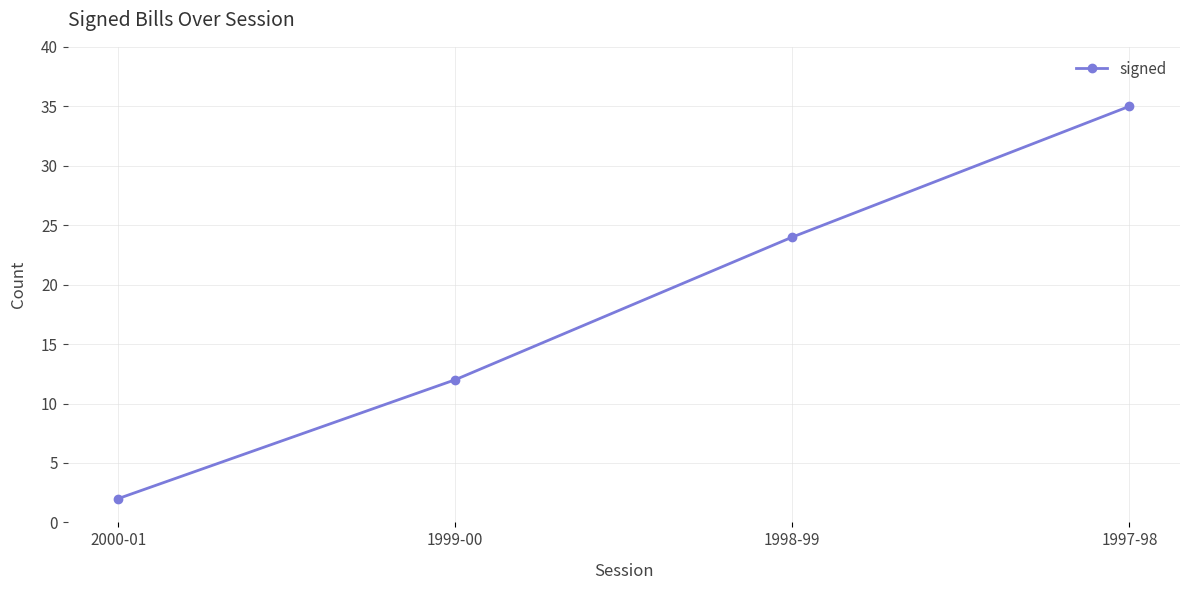

Reading left to right, what are all the values shown in this chart?

2	12	24	35